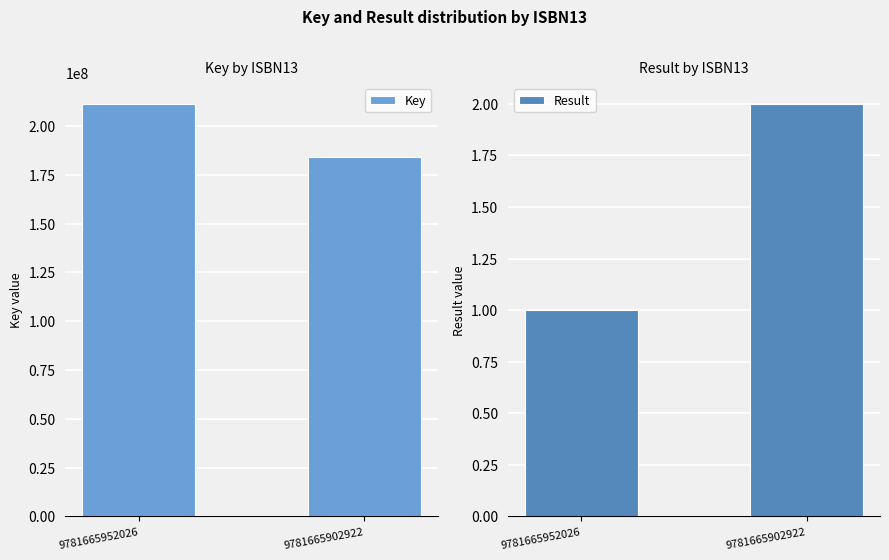

What are all the series names shown in the legend?

Key, Result